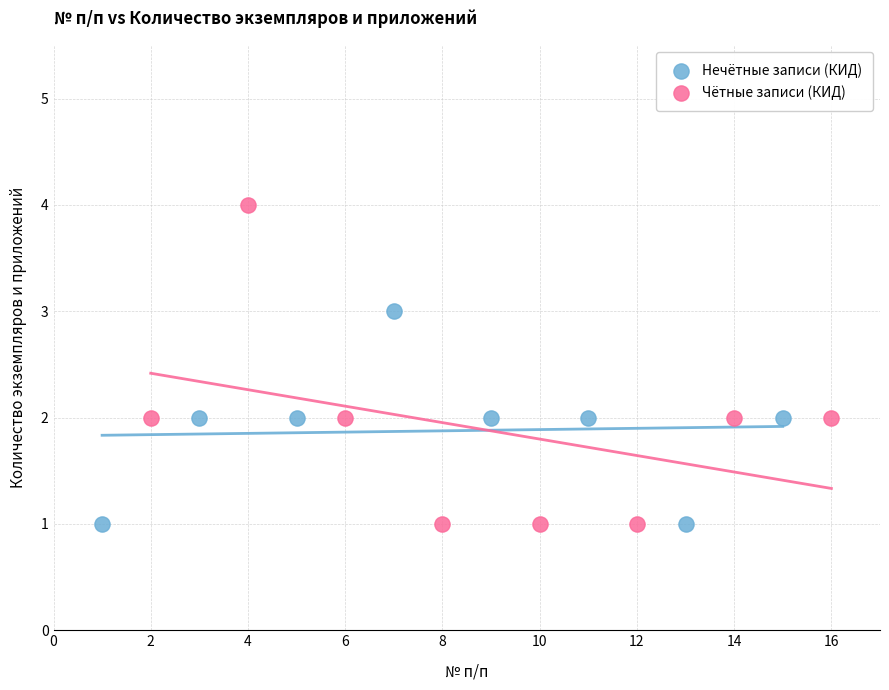

Which series has the largest Y range (max minus min)?

Чётные записи (КИД)